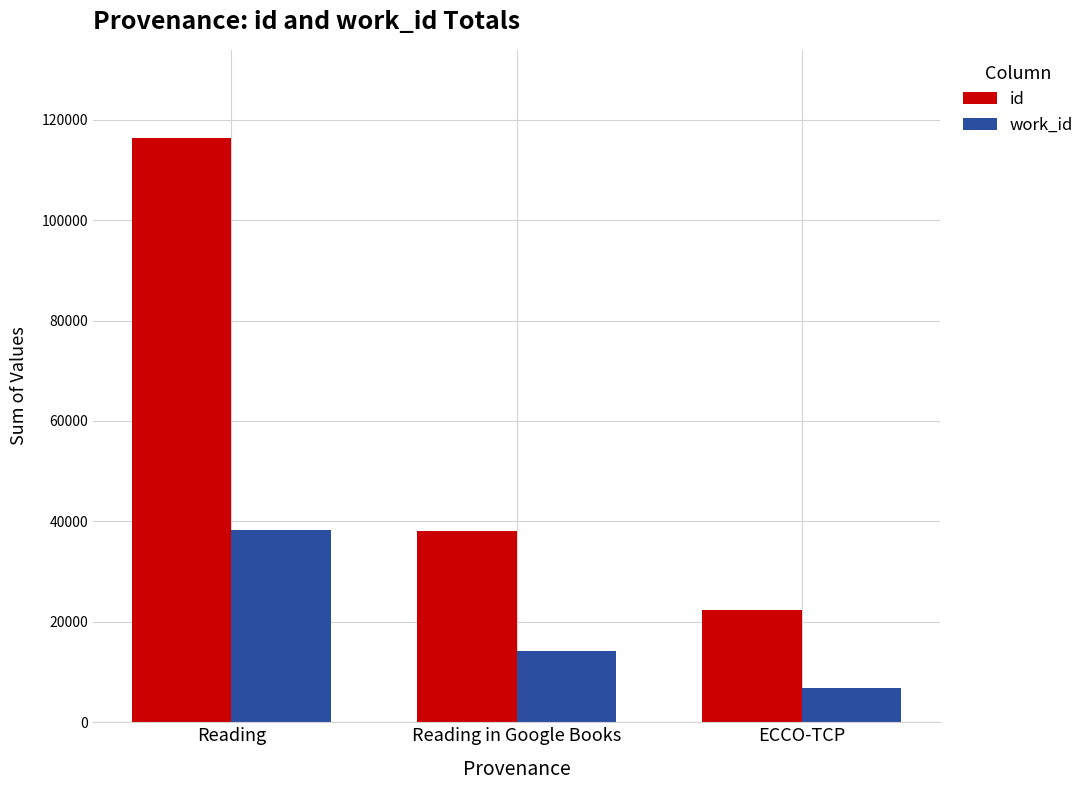

What is the difference between the maximum and minimum values in the id series?

94046